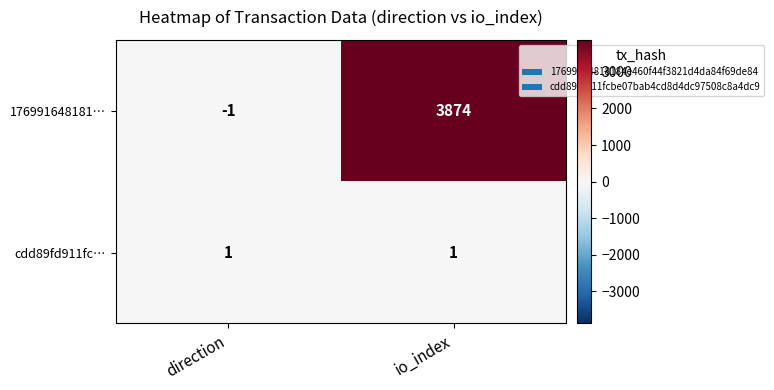

At direction, list the series in order from smallest to largest.

176991648181…, cdd89fd911fc…